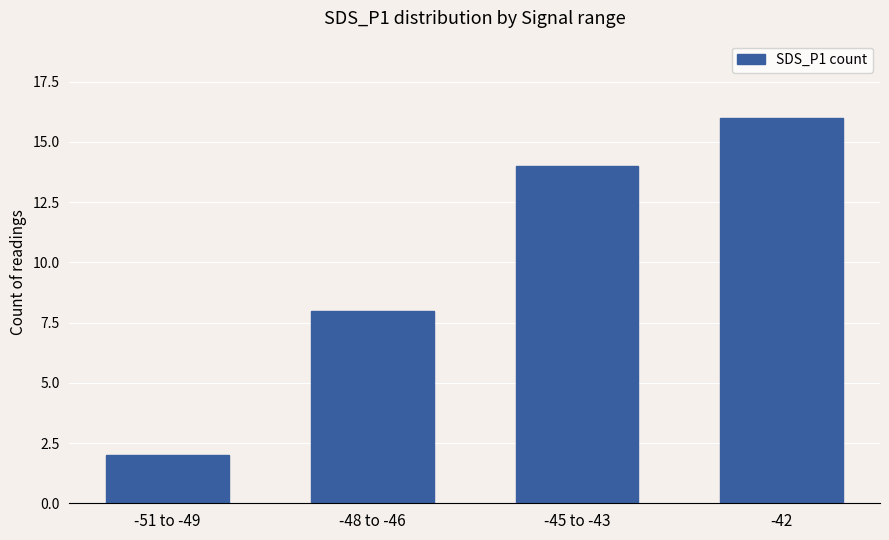

What is the change in value from -48 to -46 to -45 to -43?

+6